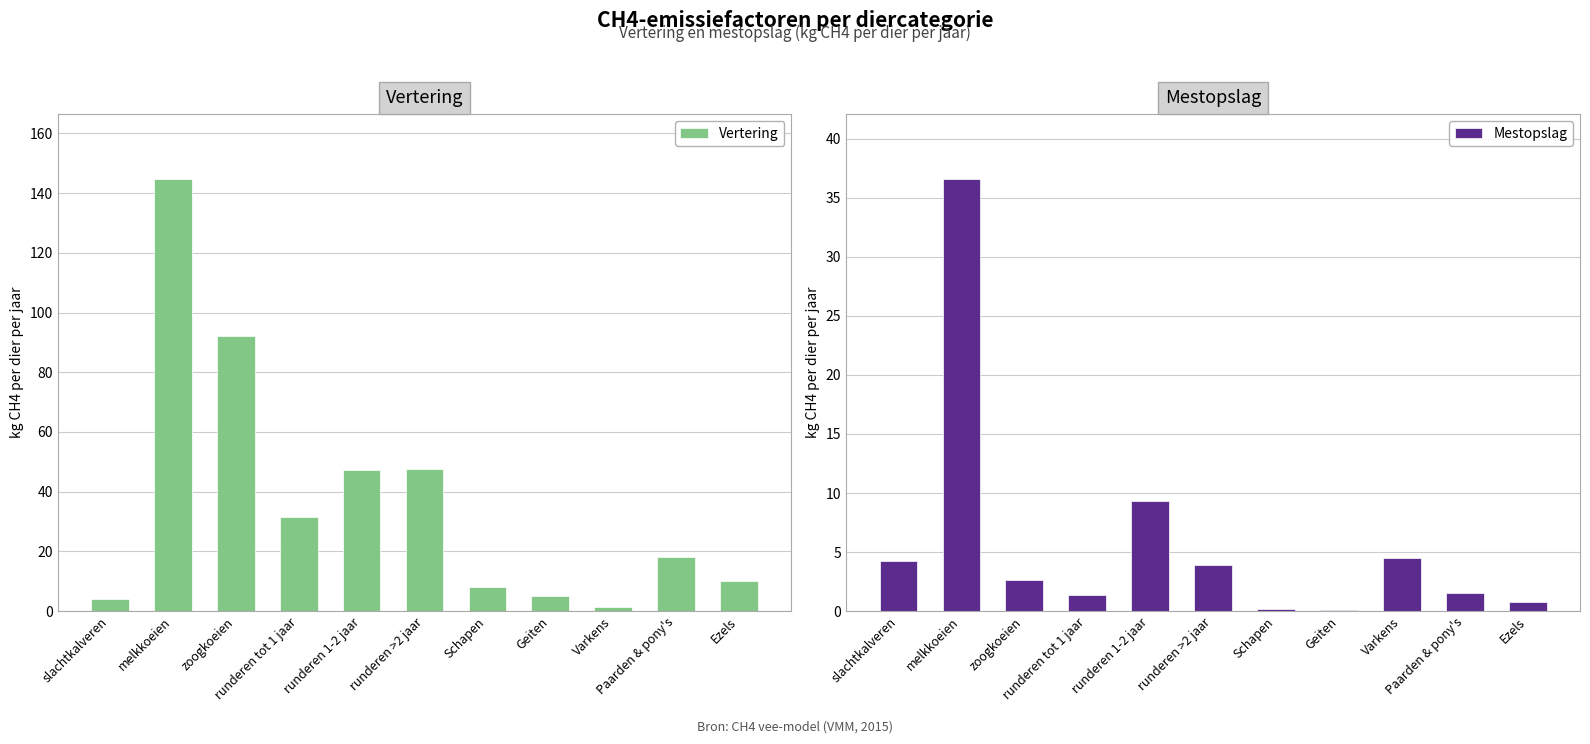

What is the sum of the Mestopslag values at Ezels and melkkoeien?

37.4